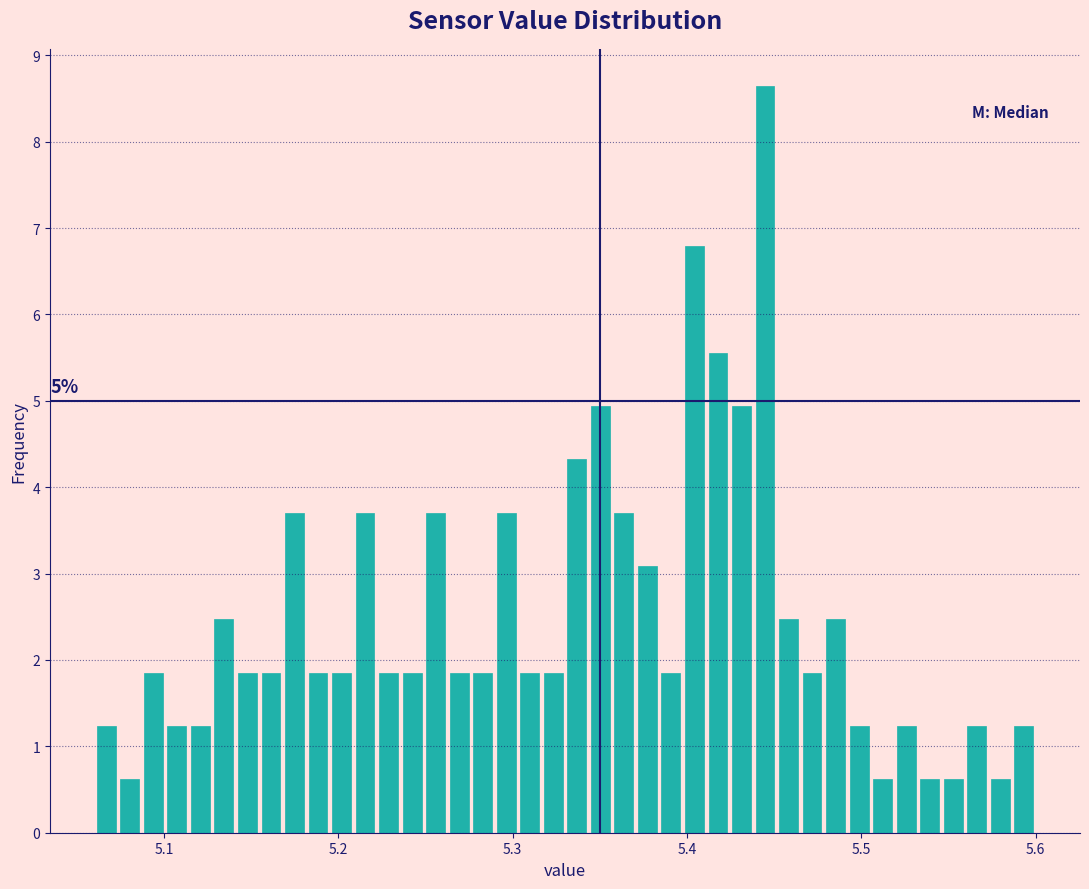

Read against the x-axis, roughly where is the centre of the tallest bar?

5.44